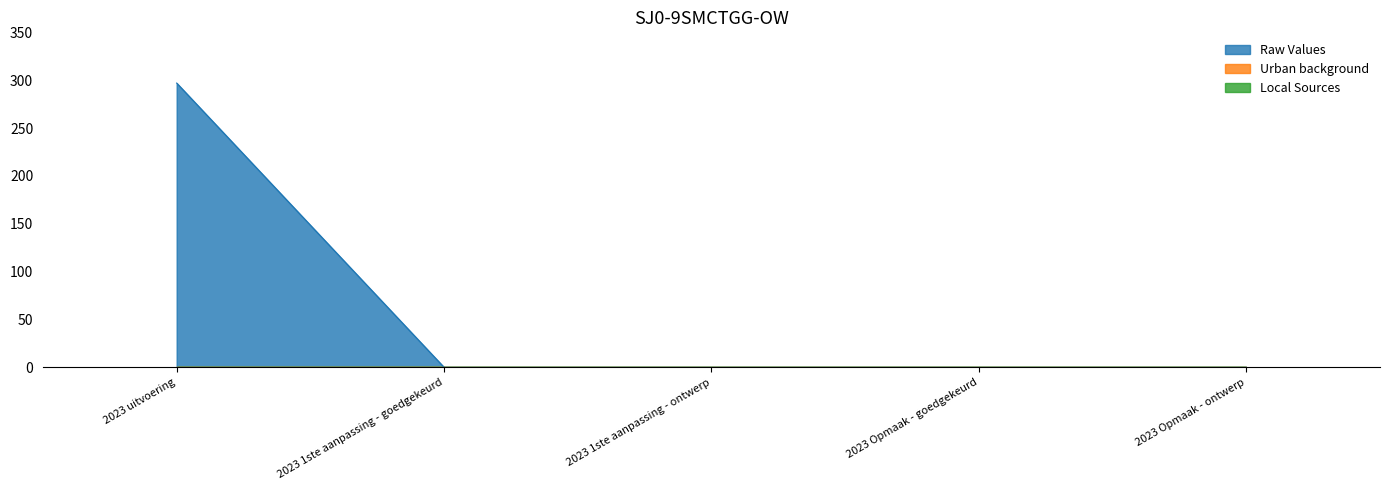

Count the number of categories in the chart.

5